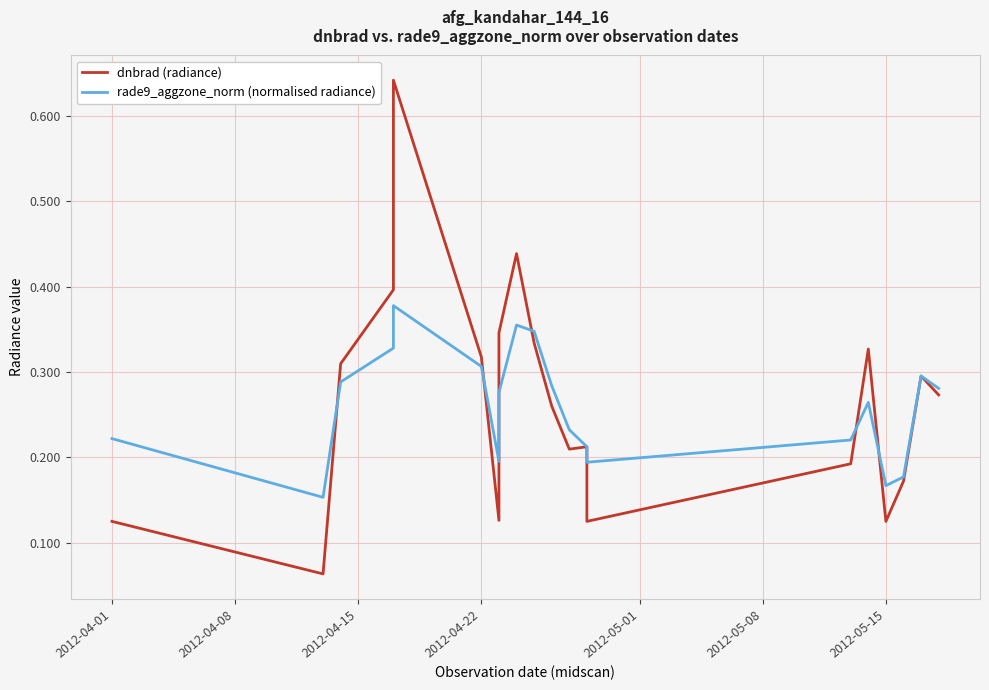

In rade9_aggzone_norm (normalised radiance), how many points are lower than both neighbors (excluding endpoints)?

4